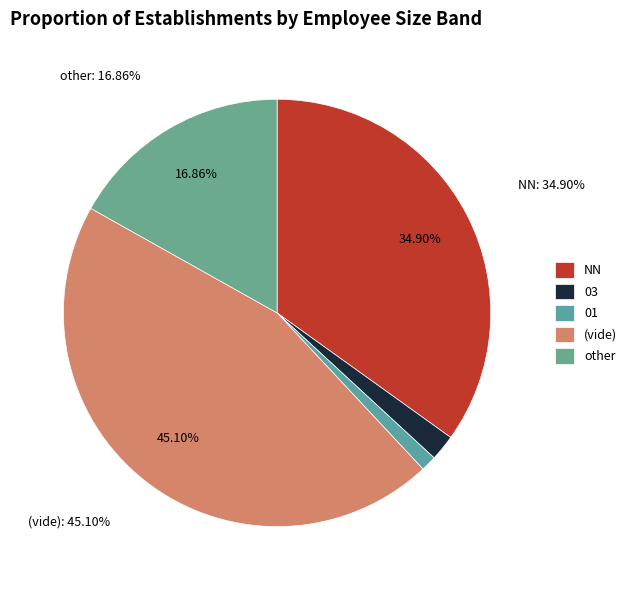

How many slices are in this pie chart?

5